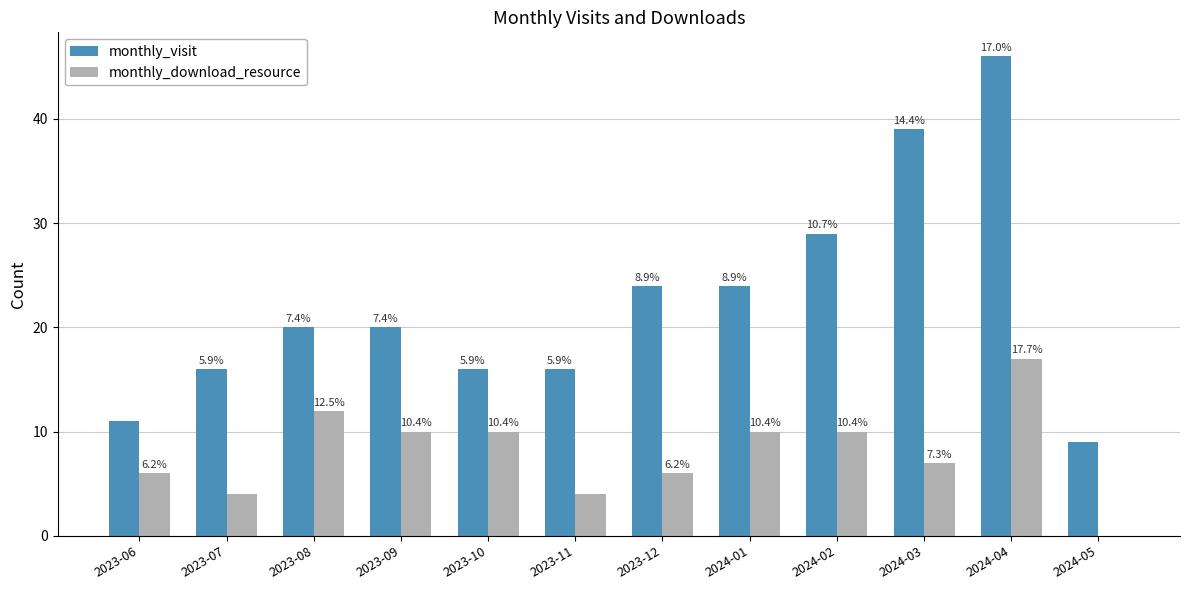

Are the bars horizontal?

No